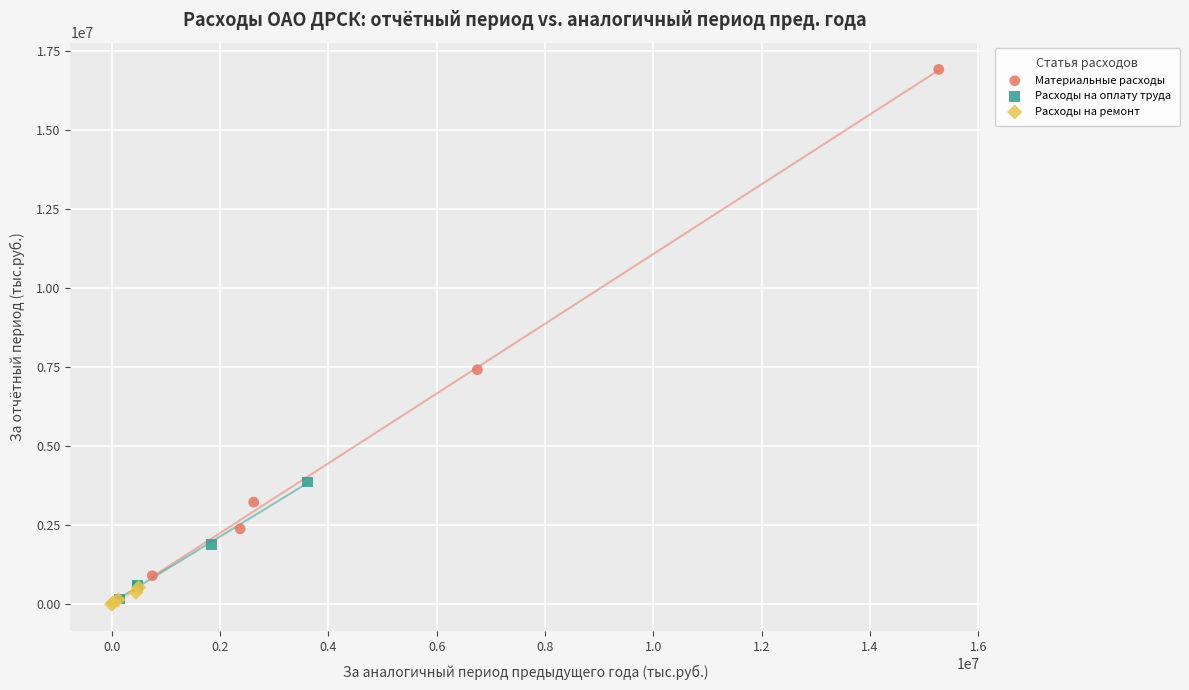

Which series has the largest Y range (max minus min)?

Материальные расходы